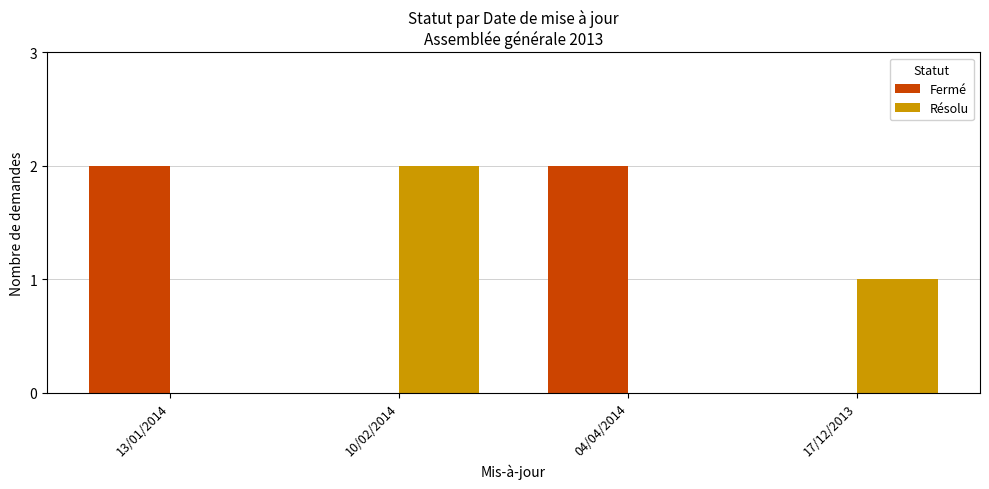

How many distinct data groups are displayed?

2